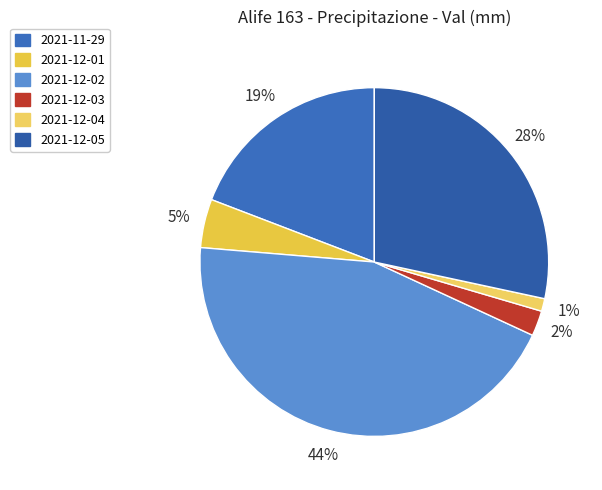

Count the number of slices in the pie.

6